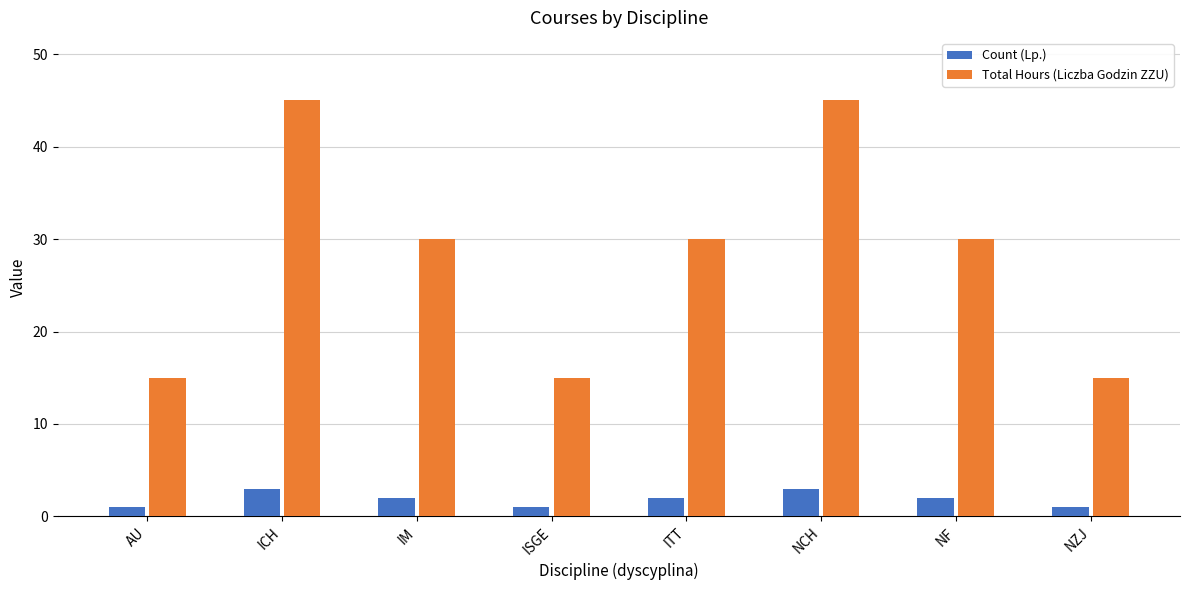

Reading left to right, extract all data points from this chart.

Count (Lp.): 1	3	2	1	2	3	2	1
Total Hours (Liczba Godzin ZZU): 15	45	30	15	30	45	30	15